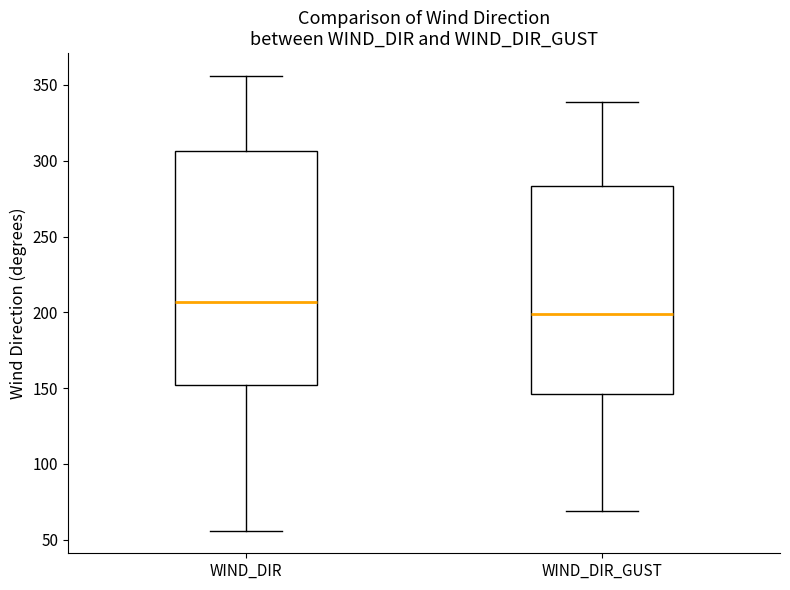

Reading left to right, transcribe this box plot: for each box, give where its median line is, the range the box spans, and where its two whiskers end, as read against the y-axis. The values are not printed on the chart, so give them approximately, as read against the axis.

WIND_DIR: median 205, box 150 to 305, whiskers 55 to 355
WIND_DIR_GUST: median 200, box 145 to 285, whiskers 70 to 340